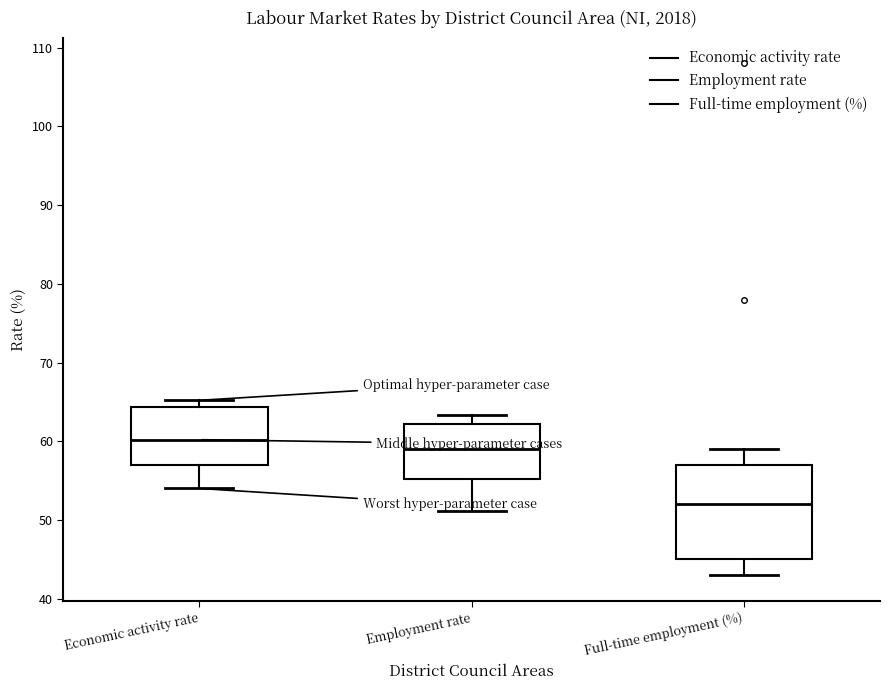

Reading left to right, transcribe this box plot: for each box, give where its median line is, the range the box spans, and where its two whiskers end, as read against the y-axis. The values are not printed on the chart, so give them approximately, as read against the axis.

Economic activity rate: median 60, box 57 to 64, whiskers 54 to 65
Employment rate: median 59, box 55 to 62, whiskers 51 to 63
Full-time employment (%): median 52, box 45 to 57, whiskers 43 to 59